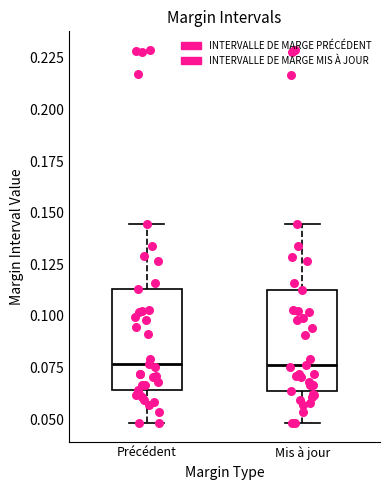

Where does the lower whisker of the box for Précédent end on the y-axis? The values are not printed on the chart, so give them approximately, as read against the axis.

0.050